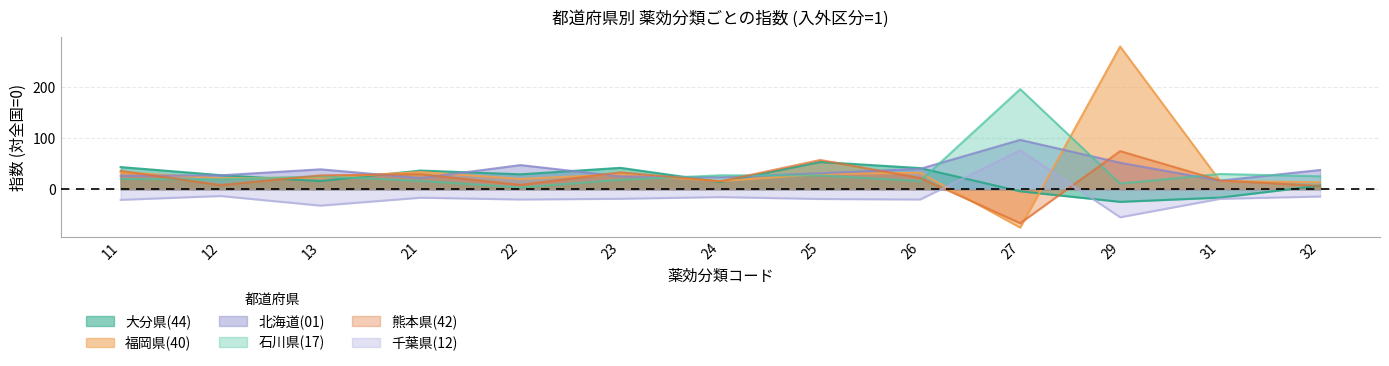

At how many categories does at least one series exceed 168?

2